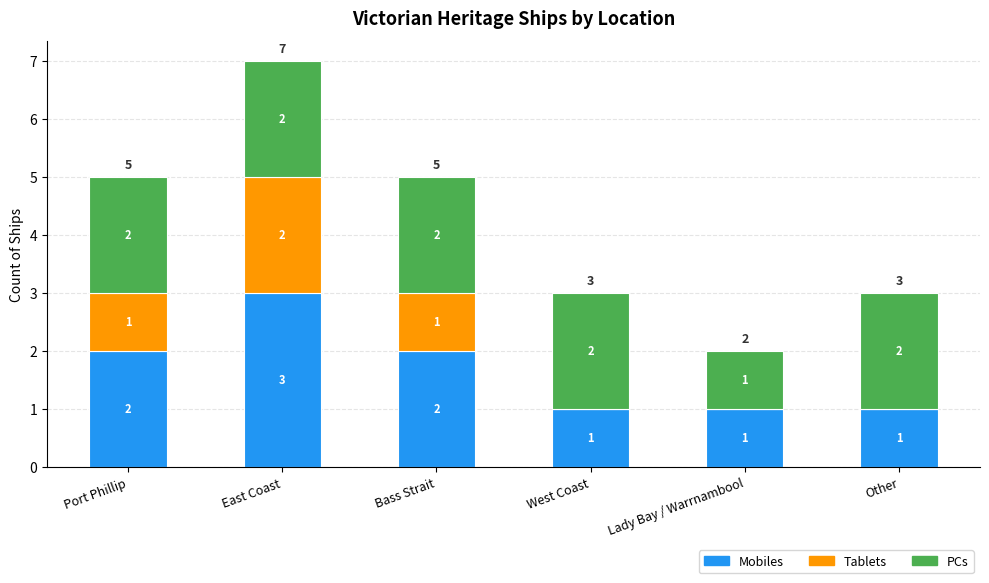

Reading left to right, transcribe the values for Mobiles.

Port Phillip=2	East Coast=3	Bass Strait=2	West Coast=1	Lady Bay / Warrnambool=1	Other=1